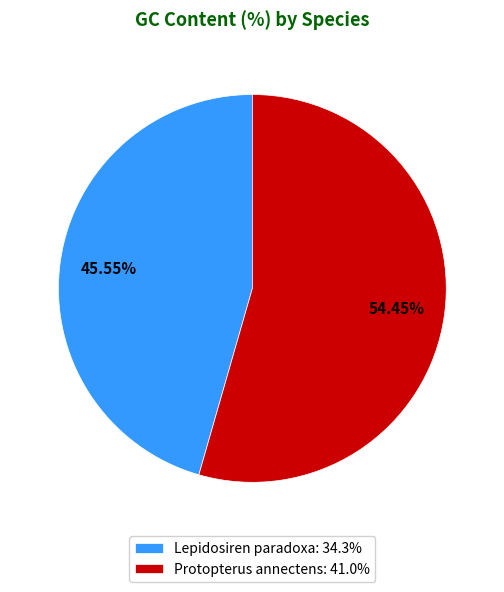

To the nearest percent, what is the difference between the Lepidosiren paradoxa and Protopterus annectens slice percentages?

9%